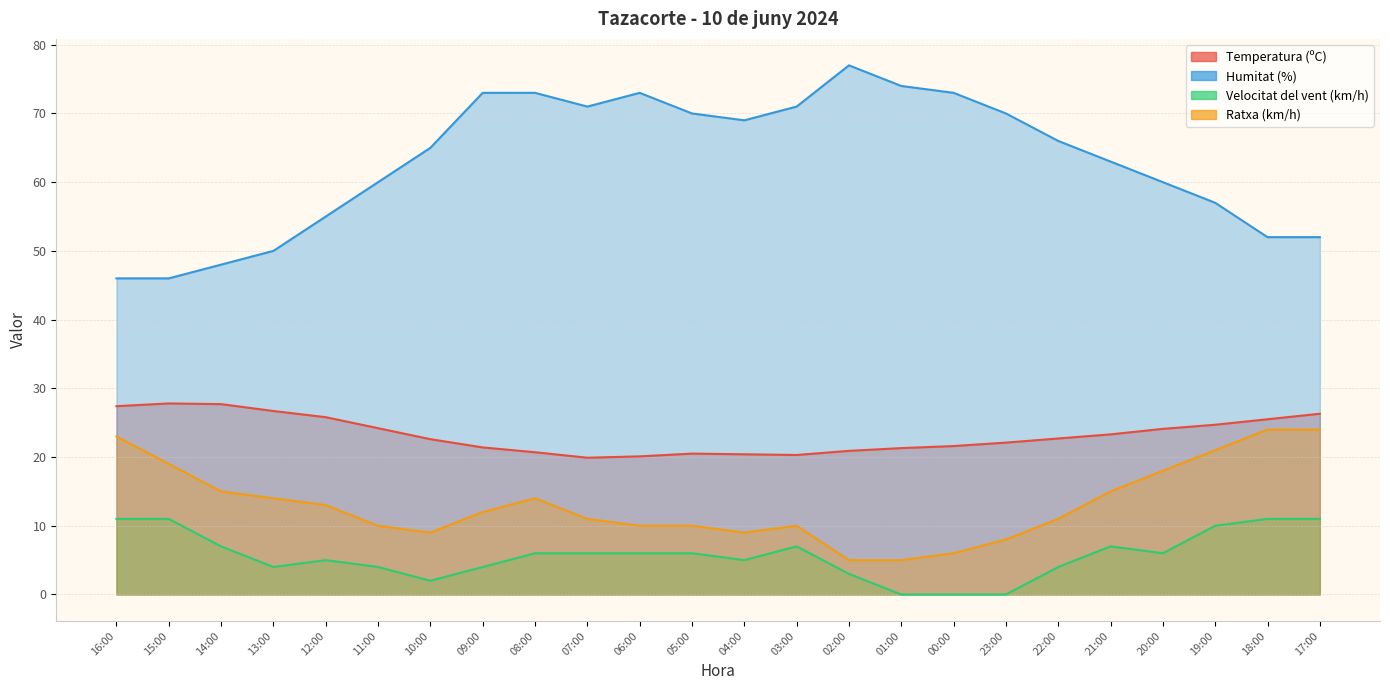

How many values in the Ratxa (km/h) series are below 12?

12